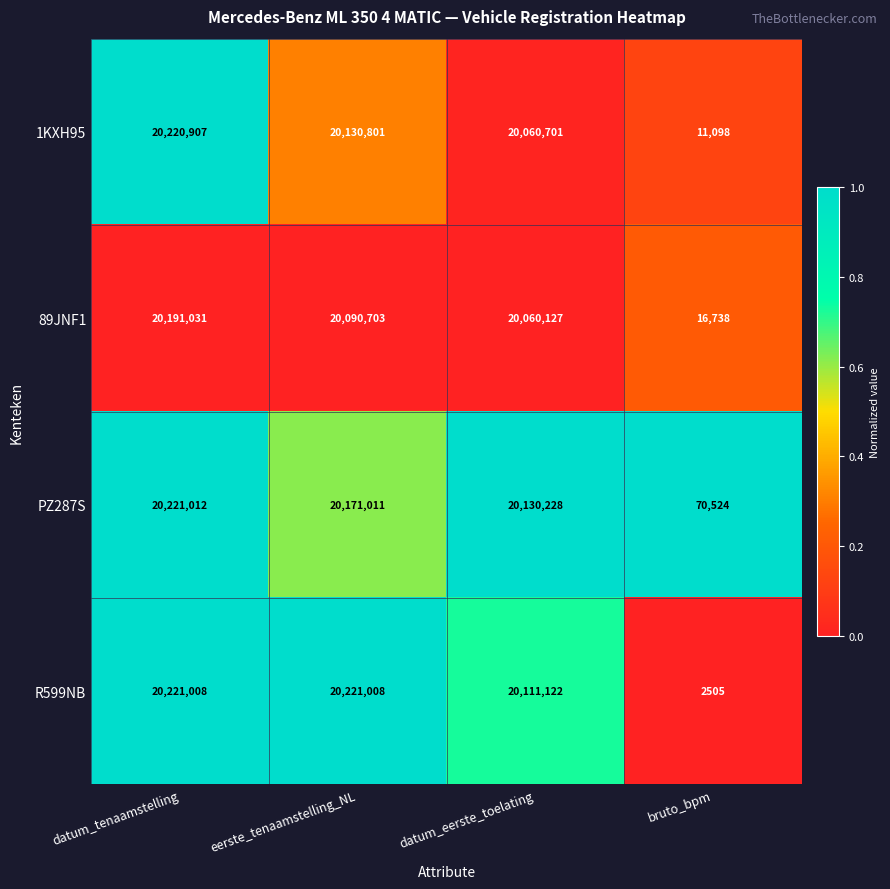

The 89JNF1 series shows 31837435 at datum_tenaamstelling. True or false?

False